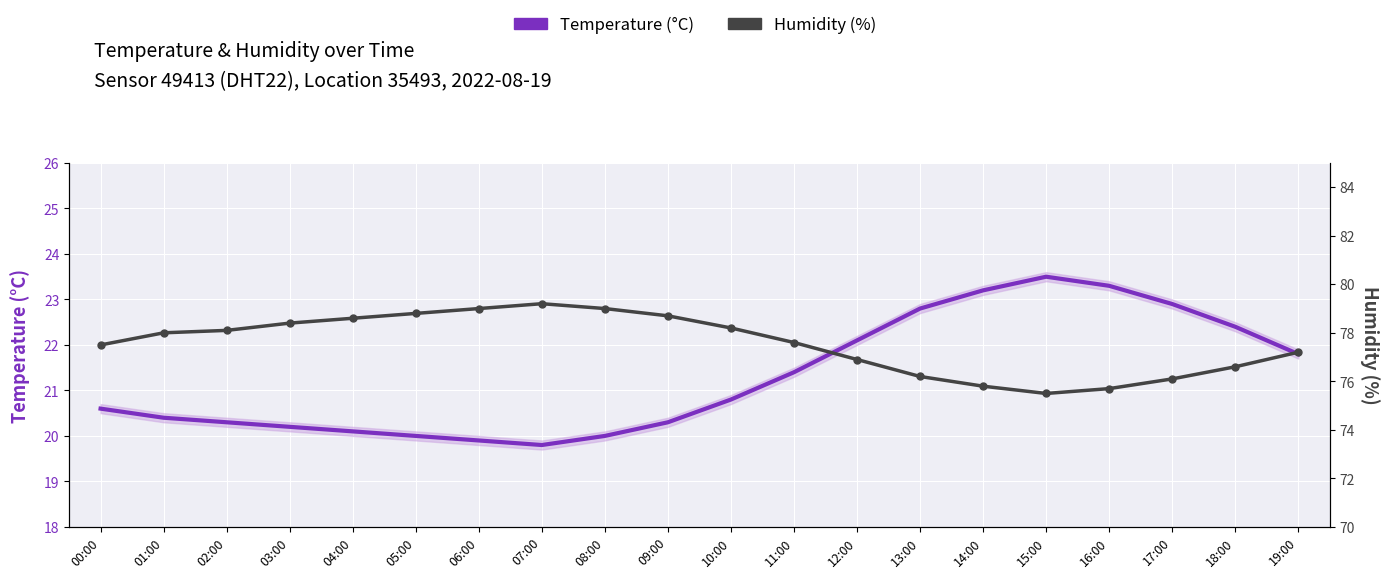

What is the label of the 18th point from the right?

02:00